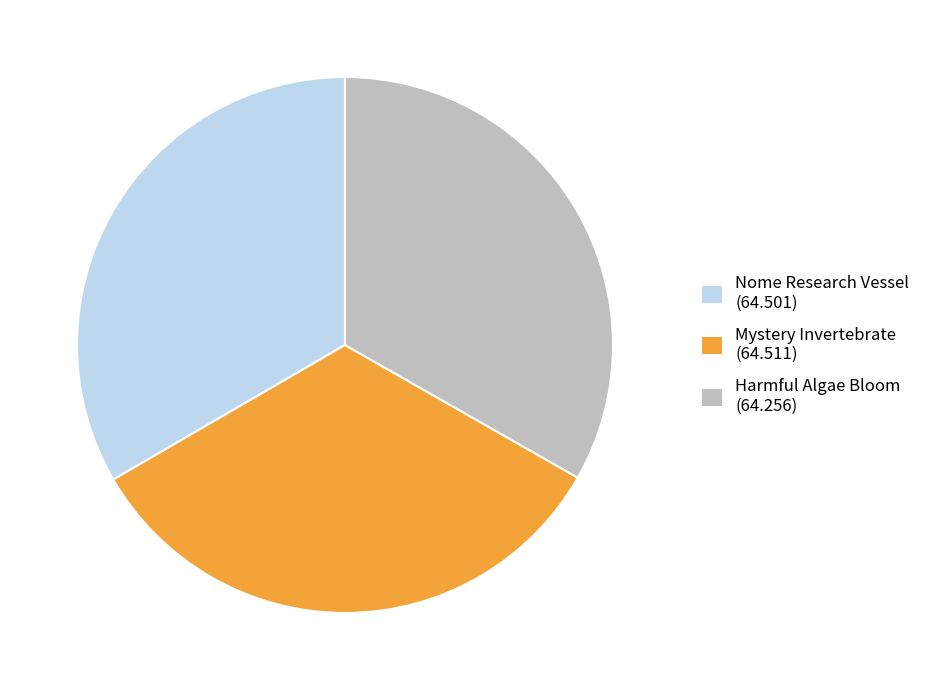

Approximately how many times larger is the value at Nome Research Vessel (64.501) compared to Mystery Invertebrate (64.511)?

1.0